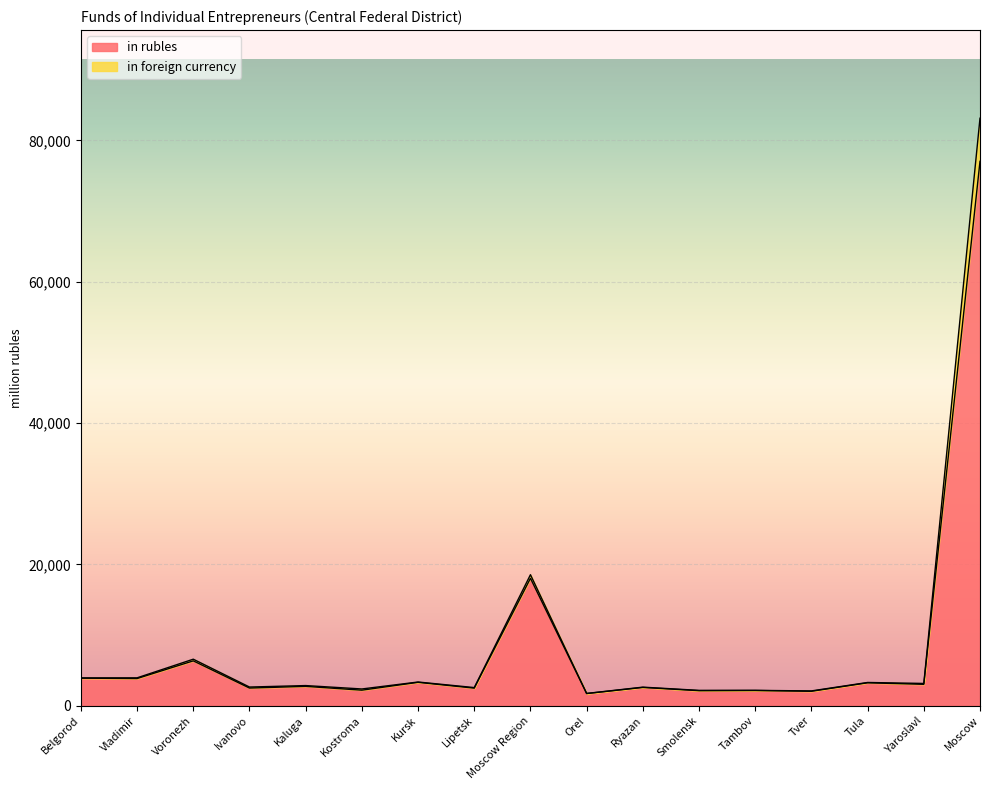

How many interior local peaks does the in foreign currency series have?

7